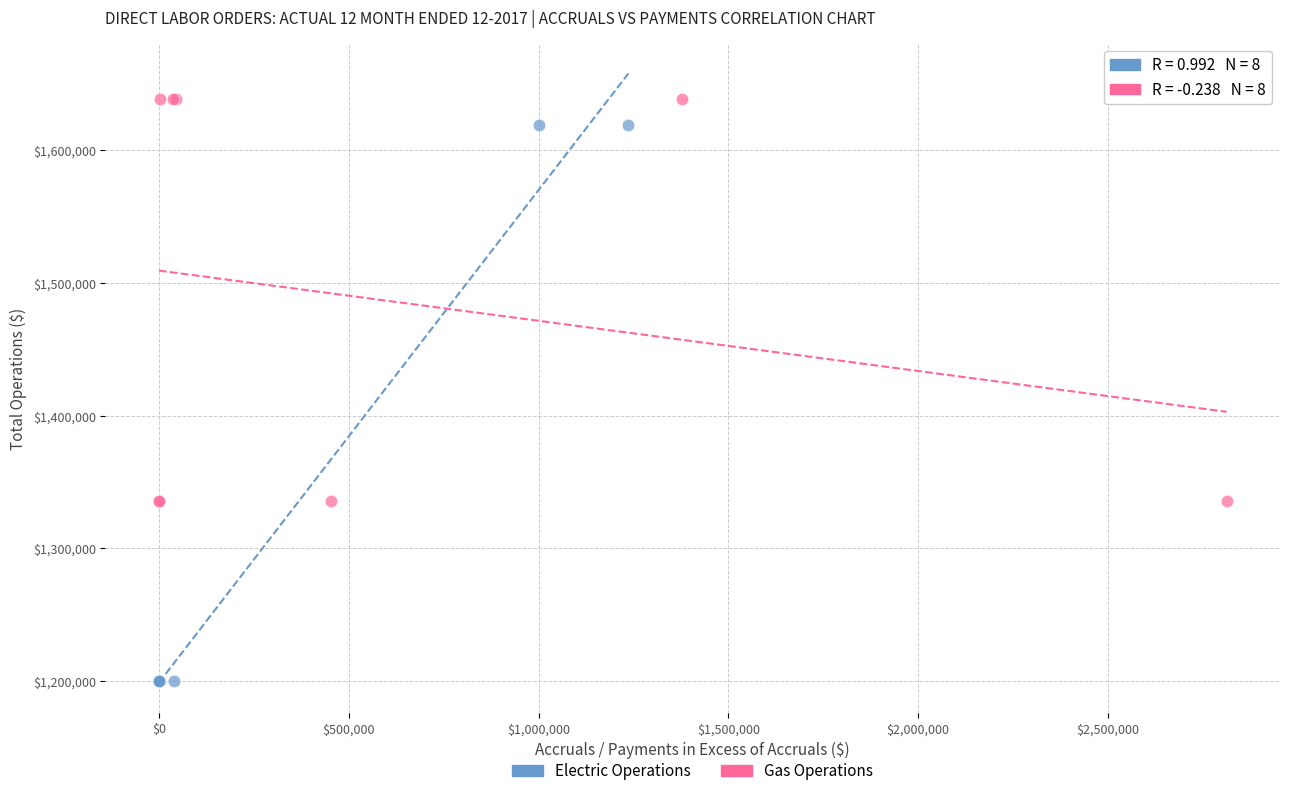

Which series has the largest Y range (max minus min)?

Electric Operations